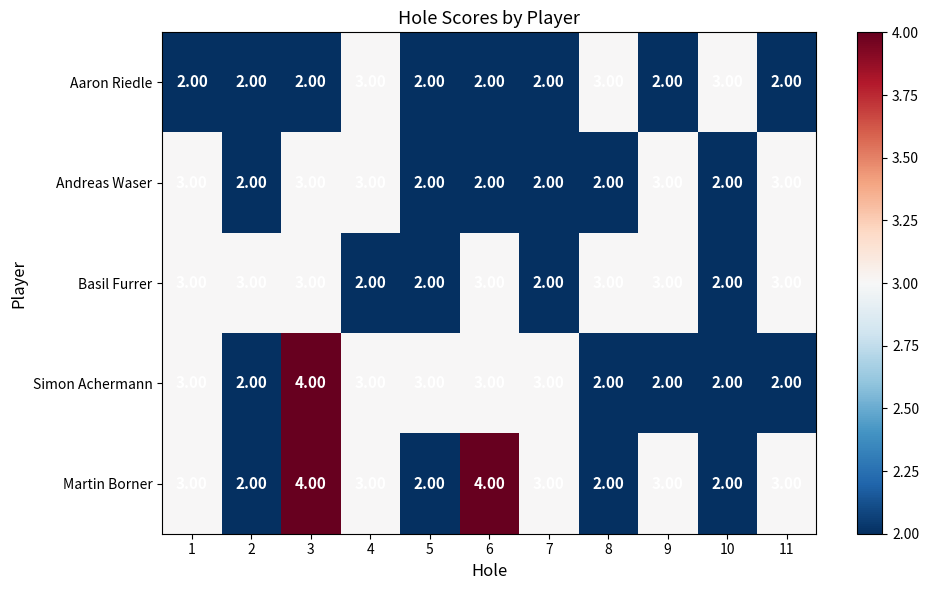

At which category is the sum across all series the highest?

3